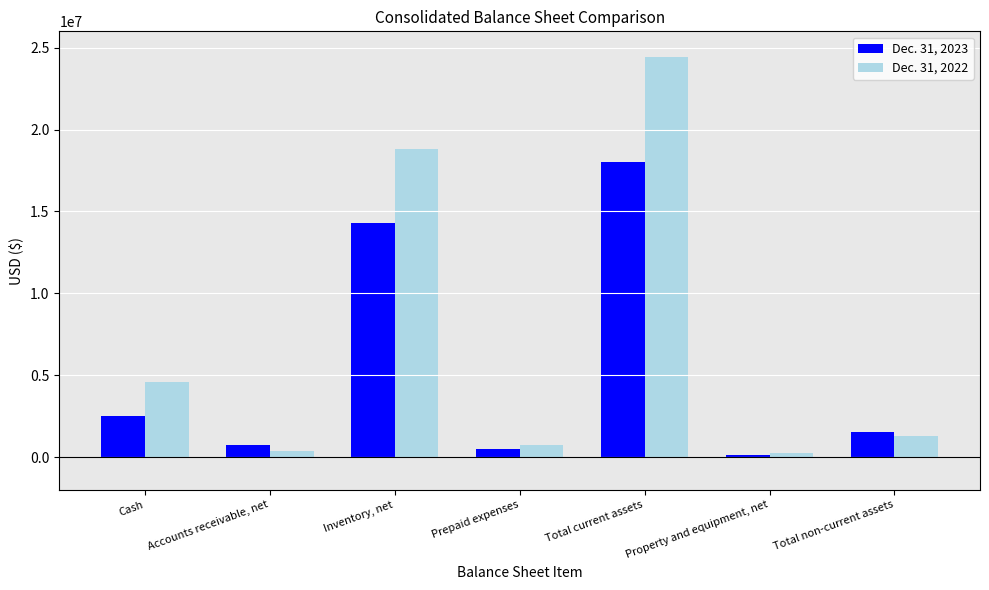

What is the total value across all series at Accounts receivable, net?

1100029